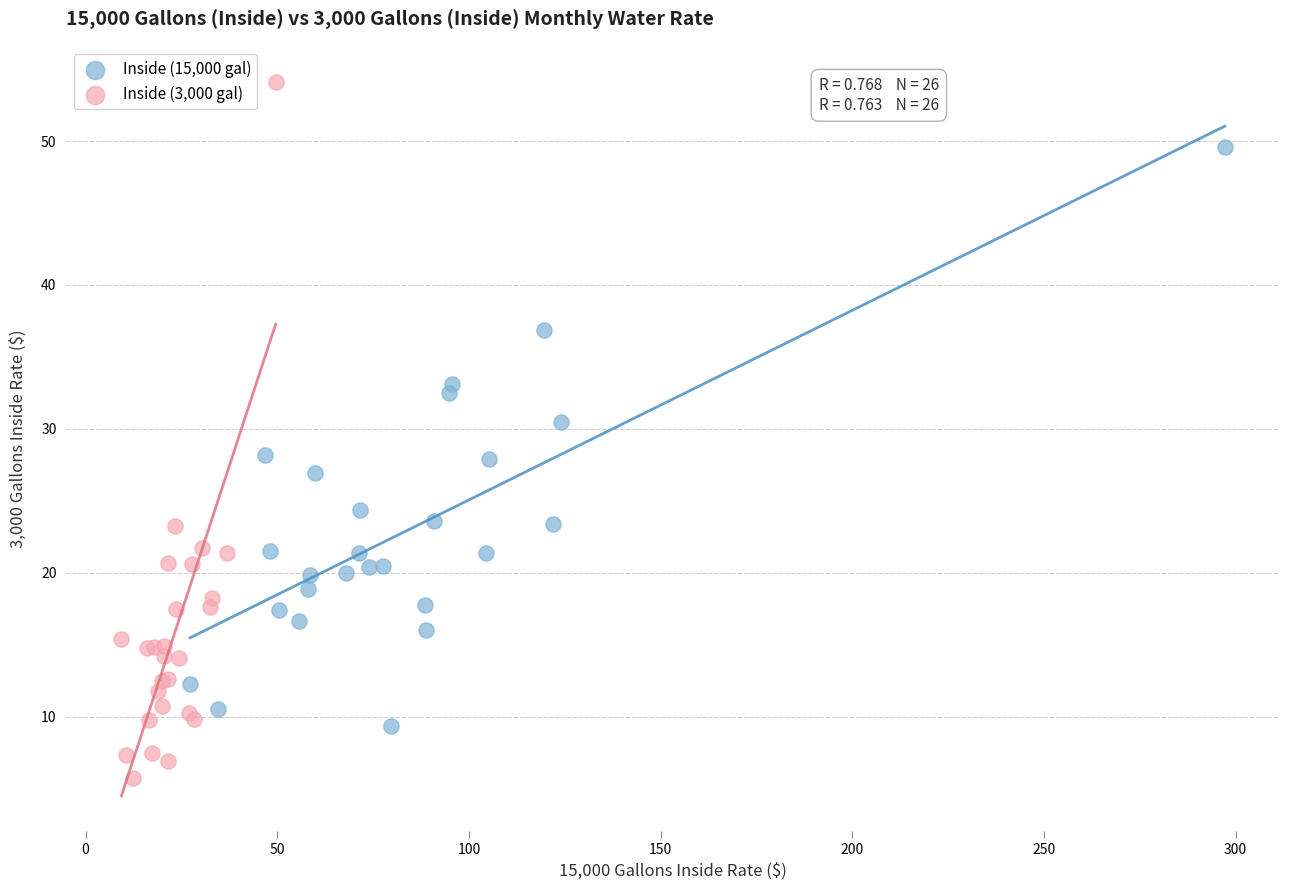

Which series reaches the maximum Y coordinate?

Inside (3,000 gal)